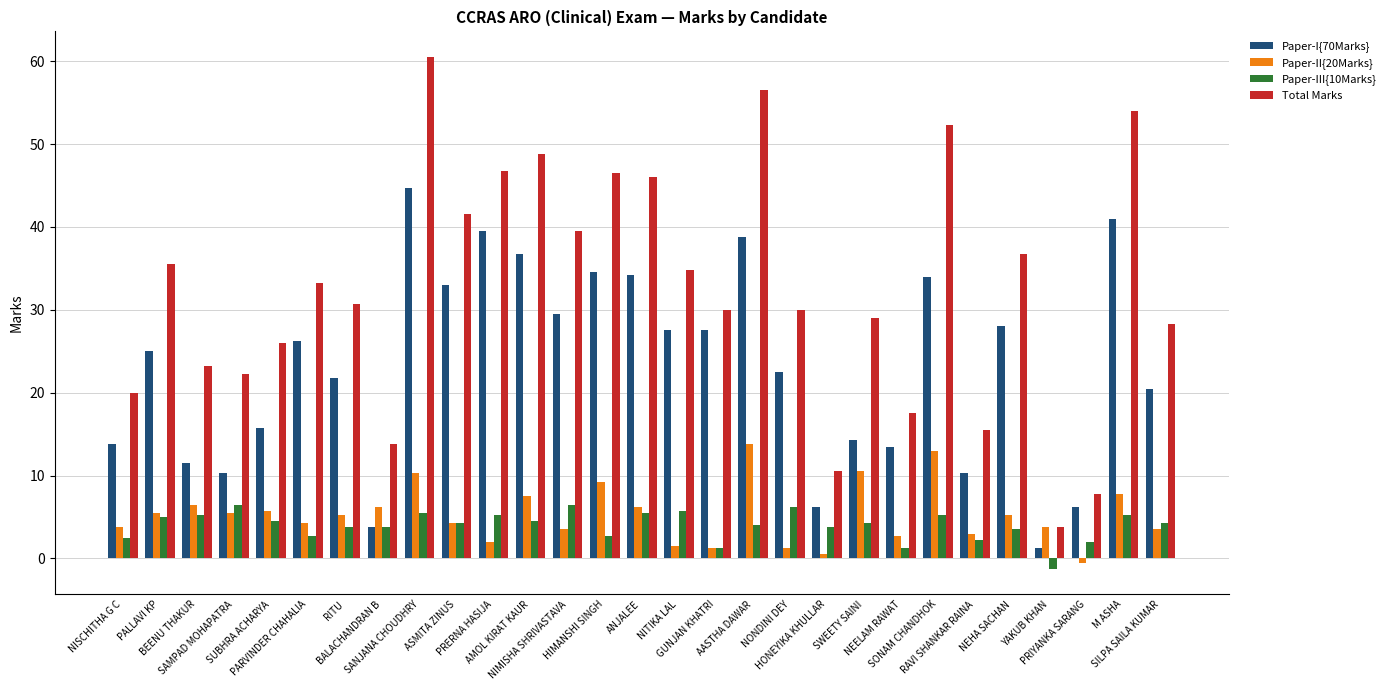

What is the difference between the Paper-II{20Marks} values at NONDINI DEY and RITU?

4.0